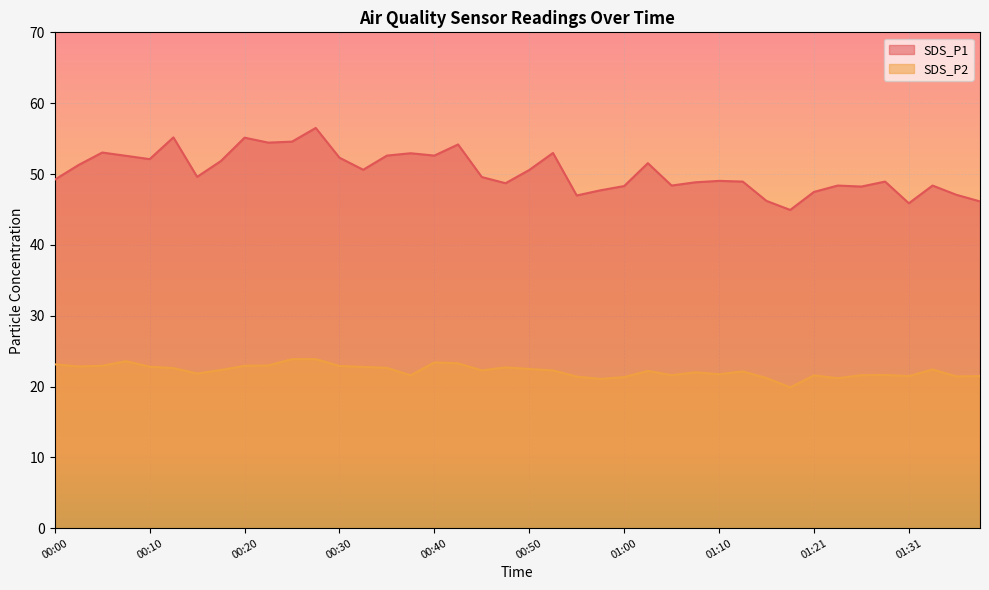

True or false: SDS_P2 and SDS_P1 cross at least once.

False